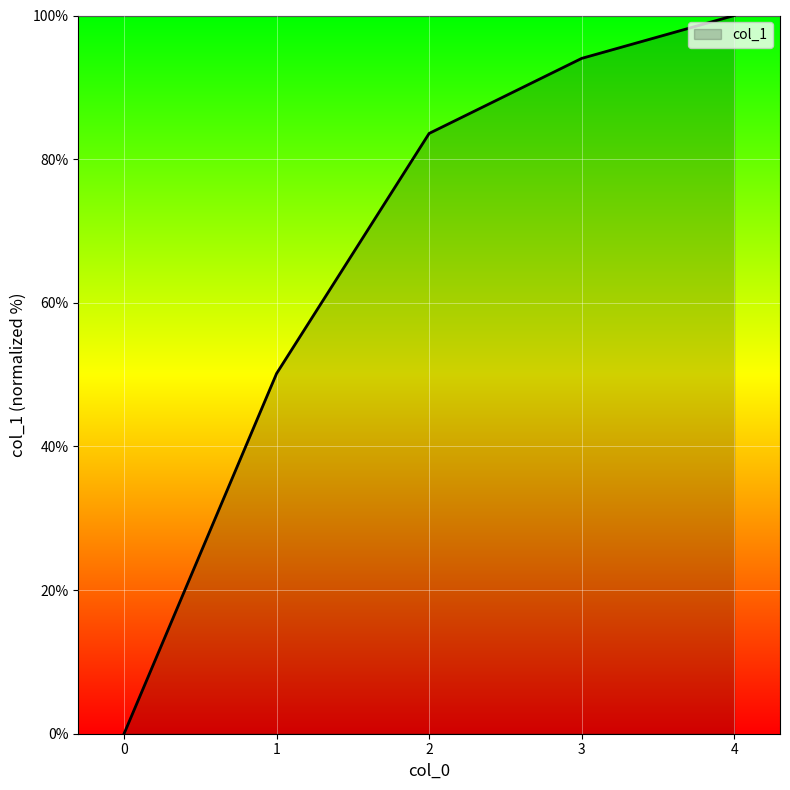

List the labels in order of value, largest first.

4, 3, 2, 1, 0